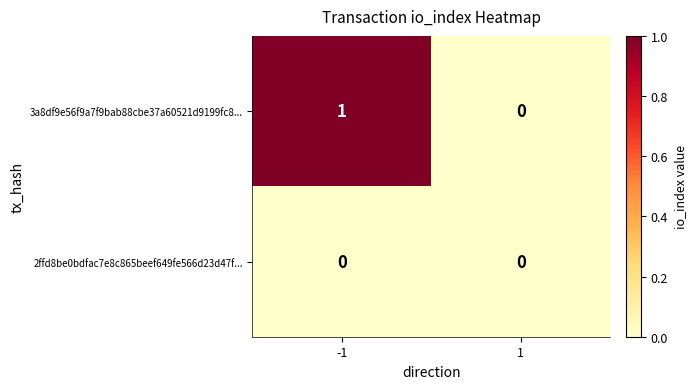

Reading left to right, what are all the values shown in this chart?

3a8df9e56f9a7f9bab88cbe37a60521d9199fc8...: 1	0
2ffd8be0bdfac7e8c865beef649fe566d23d47f...: 0	0